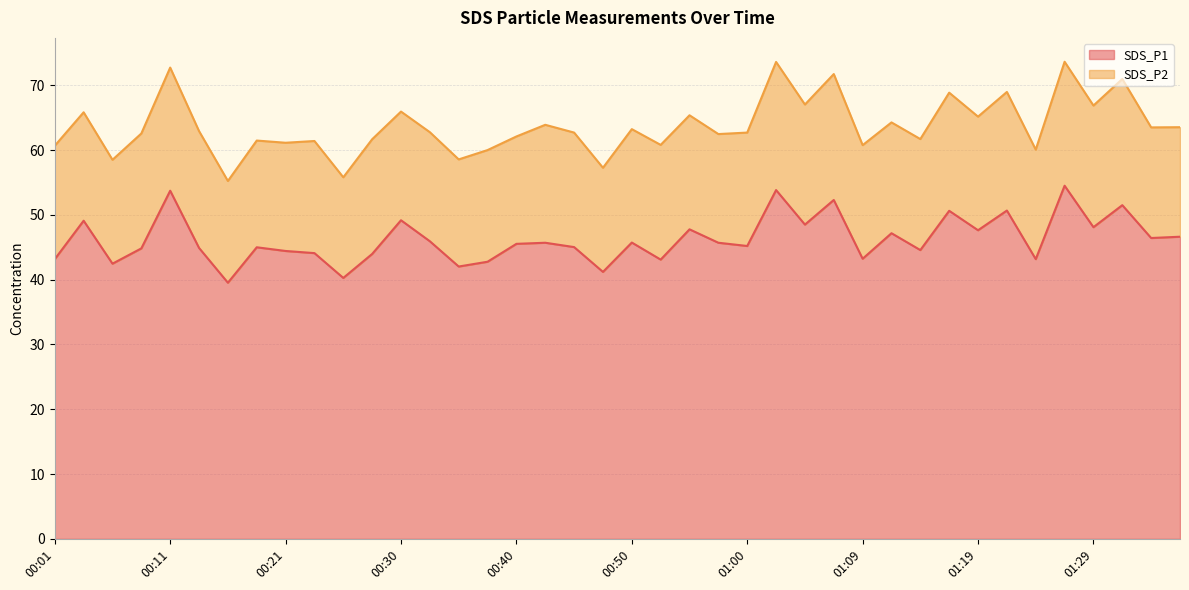

What is the change in value from 01:00 to 01:09?

-2.0